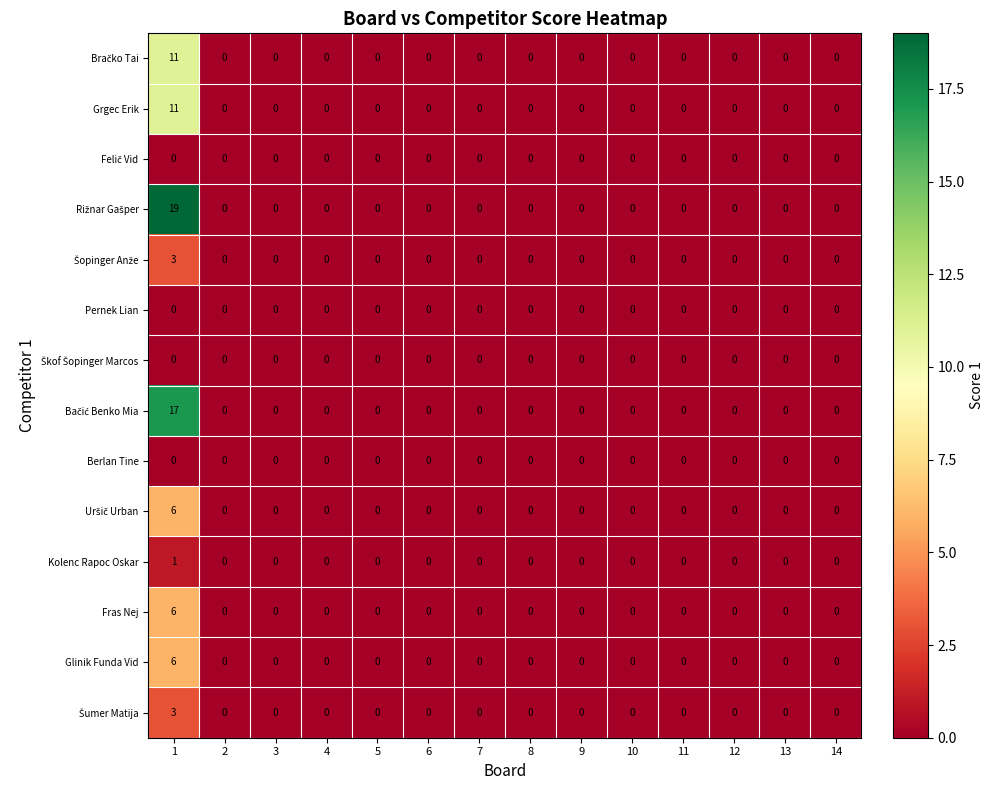

How many values in Grgec Erik are above zero?

1